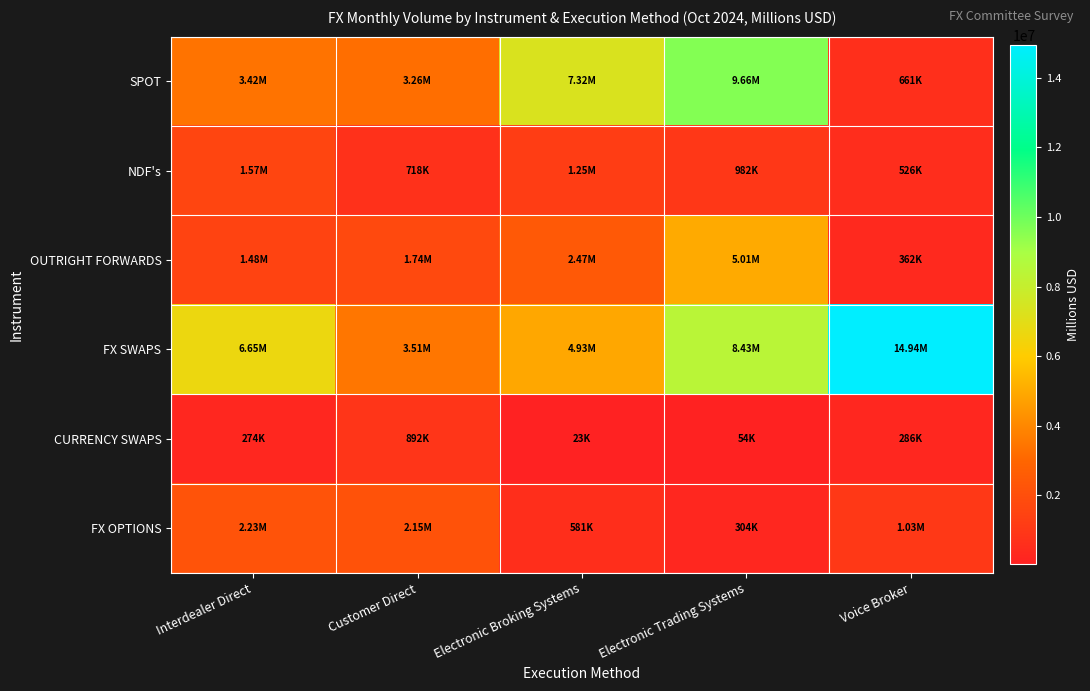

Reading right to left, extract all data points from this chart.

SPOT: Voice Broker=660751	Electronic Trading Systems=9658544	Electronic Broking Systems=7316160	Customer Direct=3257638	Interdealer Direct=3416386
NDF's: Voice Broker=525871	Electronic Trading Systems=981617	Electronic Broking Systems=1245583	Customer Direct=717631	Interdealer Direct=1572544
OUTRIGHT FORWARDS: Voice Broker=362215	Electronic Trading Systems=5005344	Electronic Broking Systems=2465258	Customer Direct=1741764	Interdealer Direct=1483381
FX SWAPS: Voice Broker=14935142	Electronic Trading Systems=8428476	Electronic Broking Systems=4933348	Customer Direct=3509579	Interdealer Direct=6654799
CURRENCY SWAPS: Voice Broker=285649	Electronic Trading Systems=54451	Electronic Broking Systems=22921	Customer Direct=892053	Interdealer Direct=274177
FX OPTIONS: Voice Broker=1030881	Electronic Trading Systems=304074	Electronic Broking Systems=581300	Customer Direct=2153129	Interdealer Direct=2229152